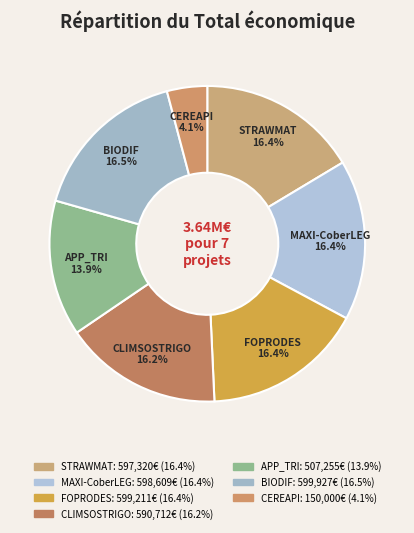

Does APP_TRI represent more than half of the total?

No